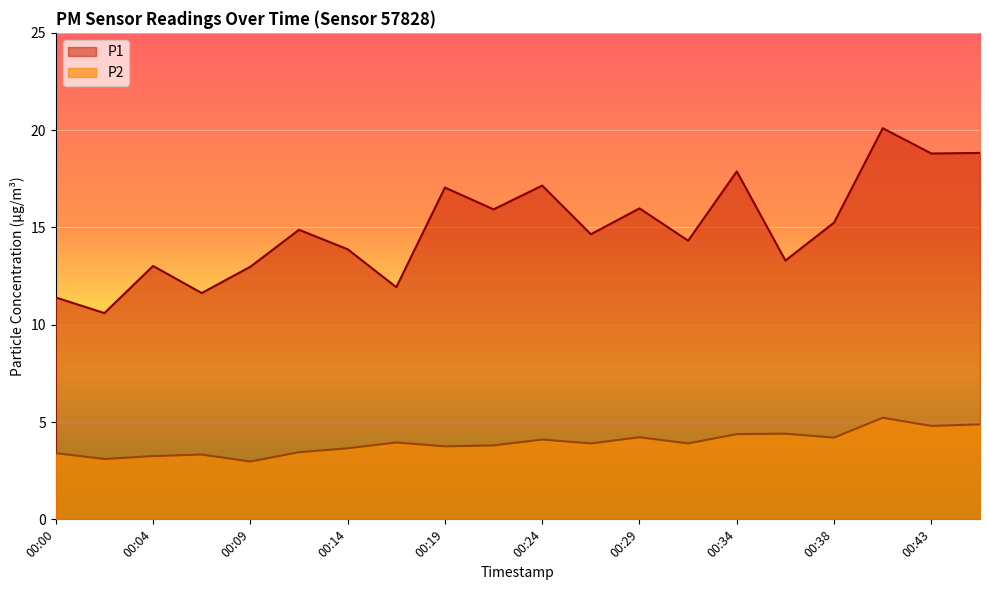

What is the difference between the P2 values at 00:24 and 00:38?

0.1